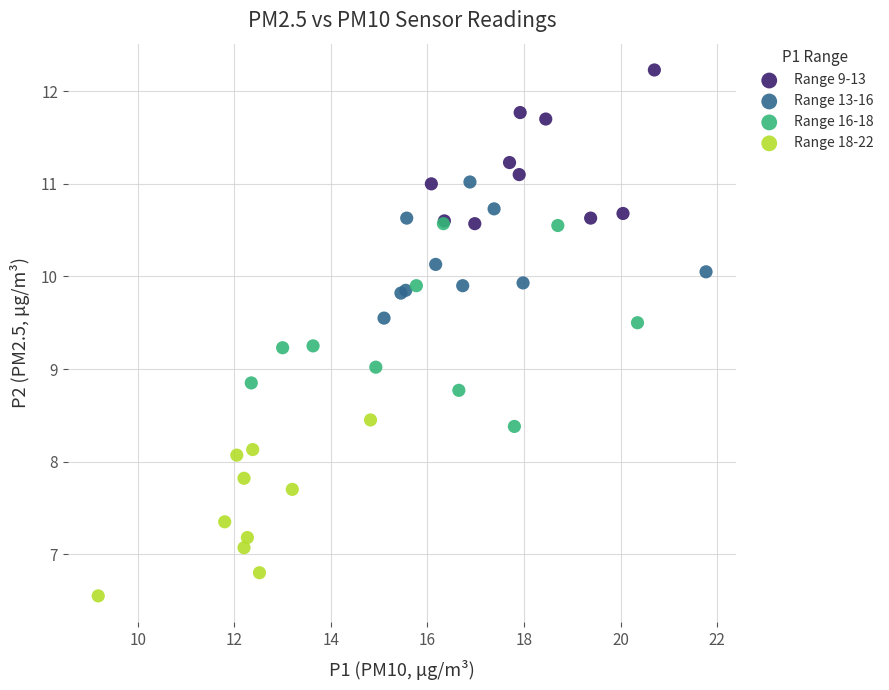

Which series contains the highest Y value?

Range 9-13